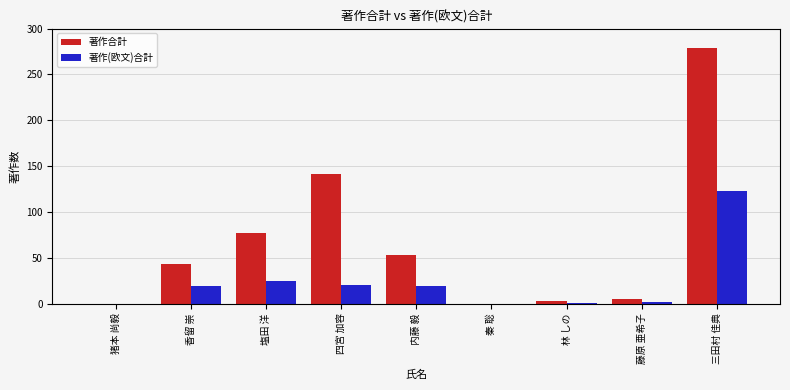

The 著作合計 series shows 77 at 塩田 洋. True or false?

True